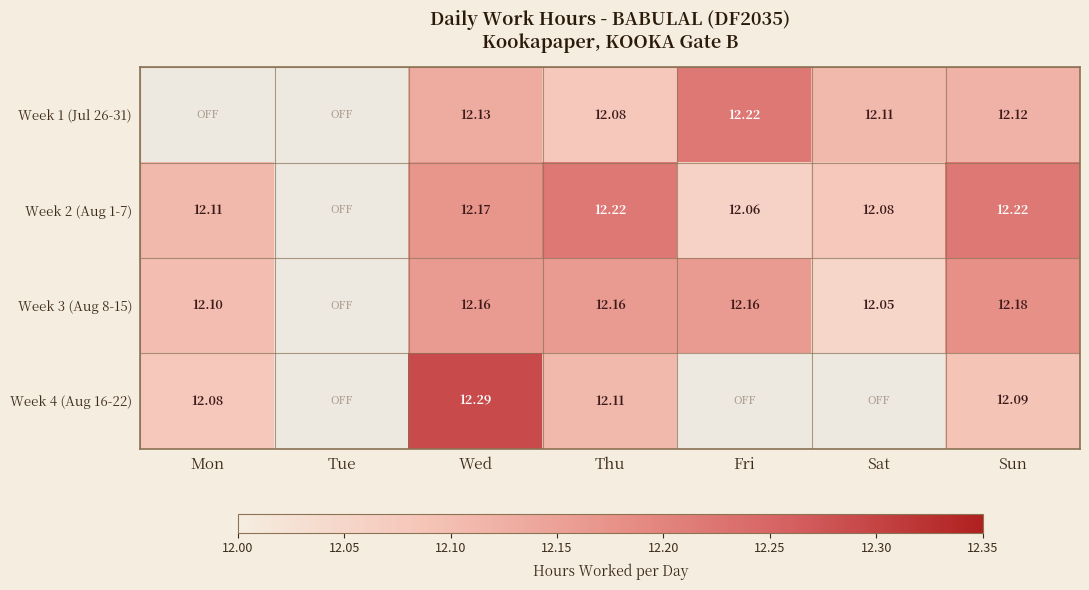

Is it true that Week 4 (Aug 16-22) equals 12.1 at Sun?

True